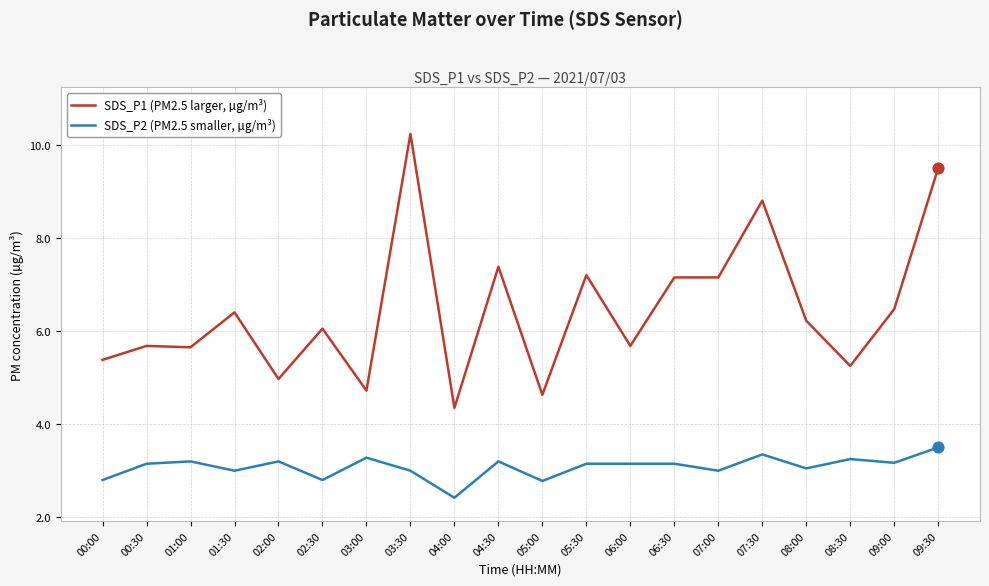

Is the value of SDS_P1 (PM2.5 larger, µg/m³) at 05:00 greater than the value of SDS_P2 (PM2.5 smaller, µg/m³) at 05:00?

Yes